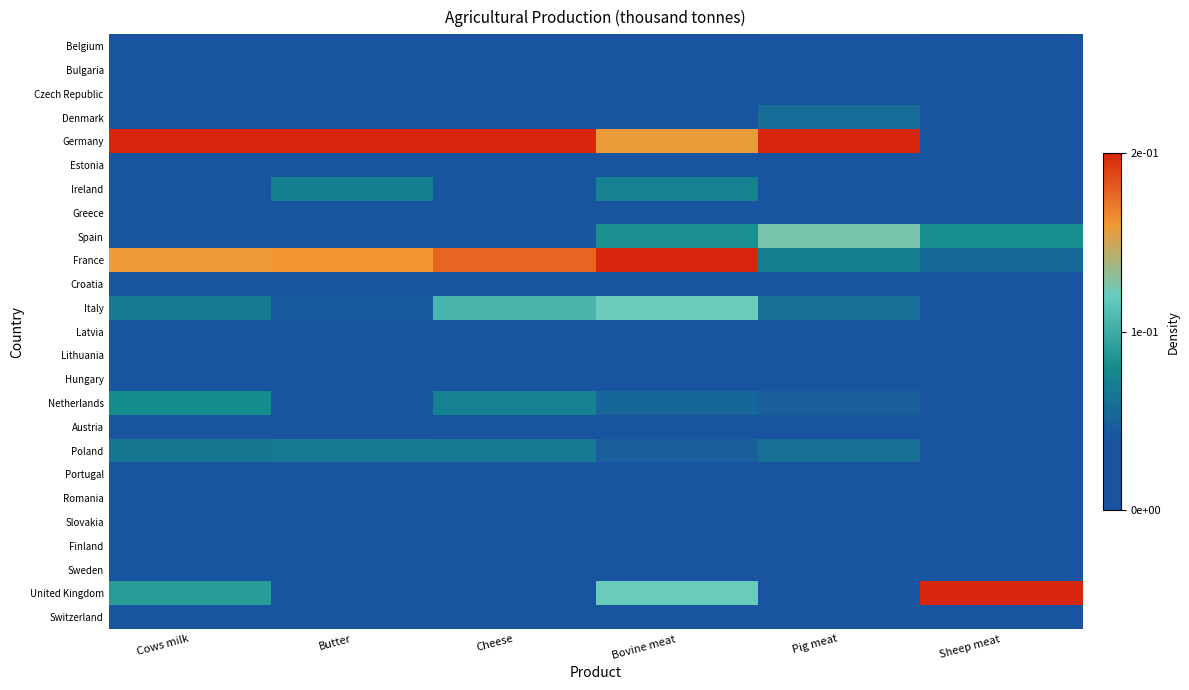

At which category does the chart reach its minimum across all series?

Butter